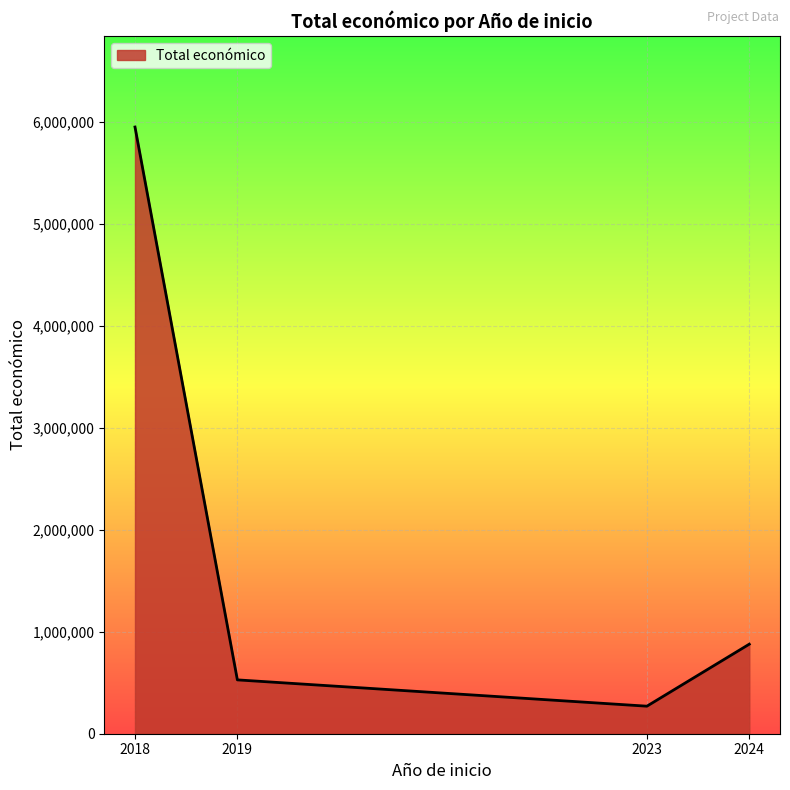

What is the difference between the maximum and minimum values?

5678199